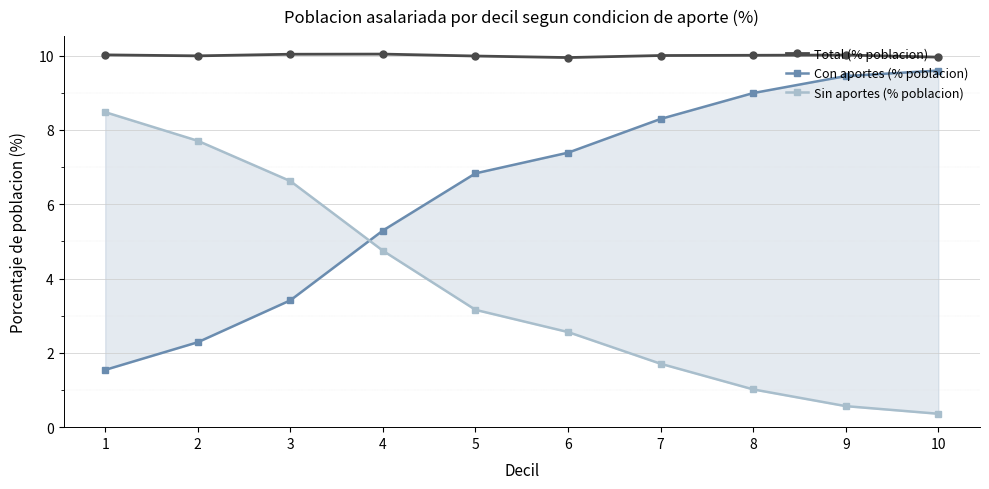

Reading left to right, transcribe all the data shown in this chart.

Total (% poblacion): 1=10.0	2=10.0	3=10.0	4=10.0	5=10.0	6=9.9	7=10.0	8=10.0	9=10.0	10=10.0
Con aportes (% poblacion): 1=1.5	2=2.3	3=3.4	4=5.3	5=6.8	6=7.4	7=8.3	8=9.0	9=9.4	10=9.6
Sin aportes (% poblacion): 1=8.5	2=7.7	3=6.6	4=4.7	5=3.2	6=2.6	7=1.7	8=1.0	9=0.6	10=0.4